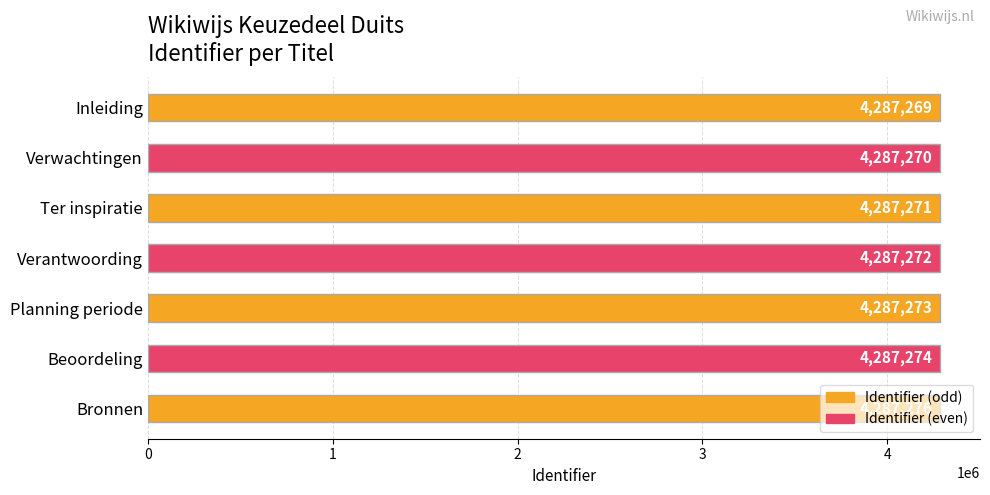

What is the minimum value shown in the chart?

4287269